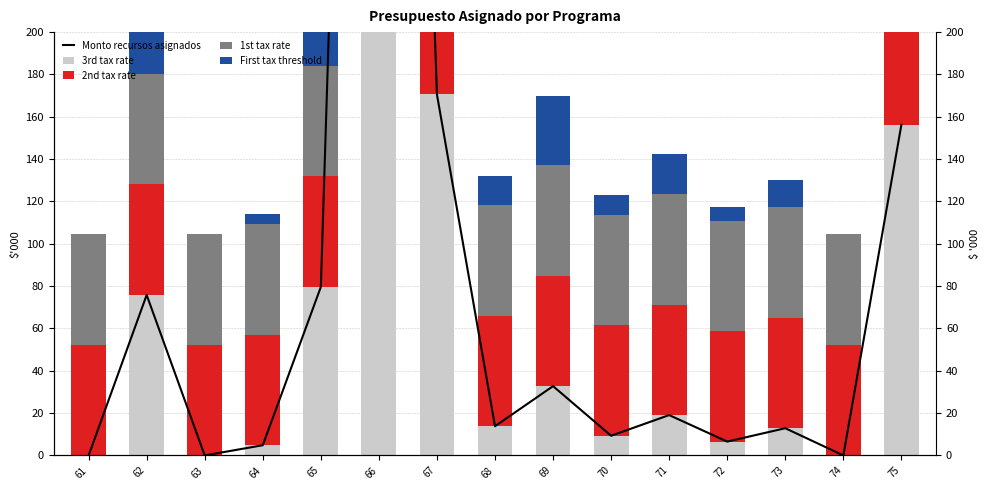

Rank the series by their maximum value, from highest to lowest.

Monto recursos asignados, 3rd tax rate, First tax threshold, 1st tax rate, 2nd tax rate